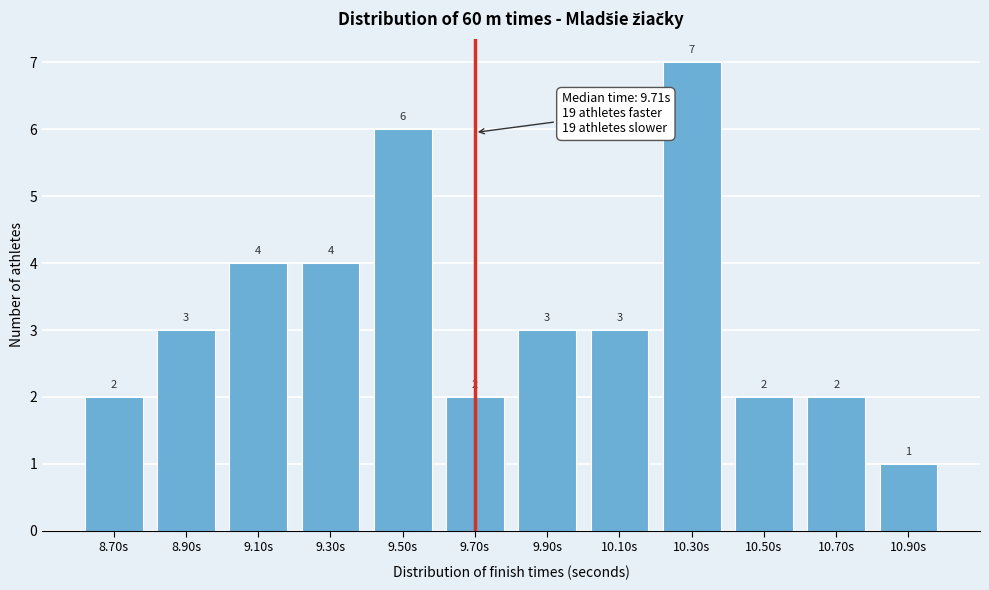

Reading left to right, transcribe all the data shown in this chart.

2	3	4	4	6	2	3	3	7	2	2	1